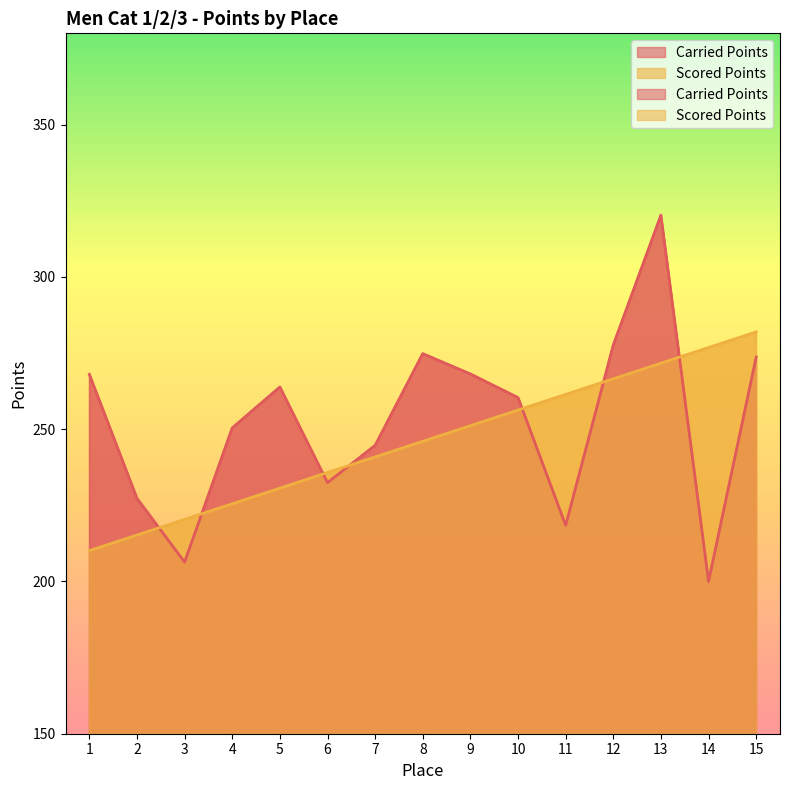

Where is Carried Points nearest to the value 260?

10